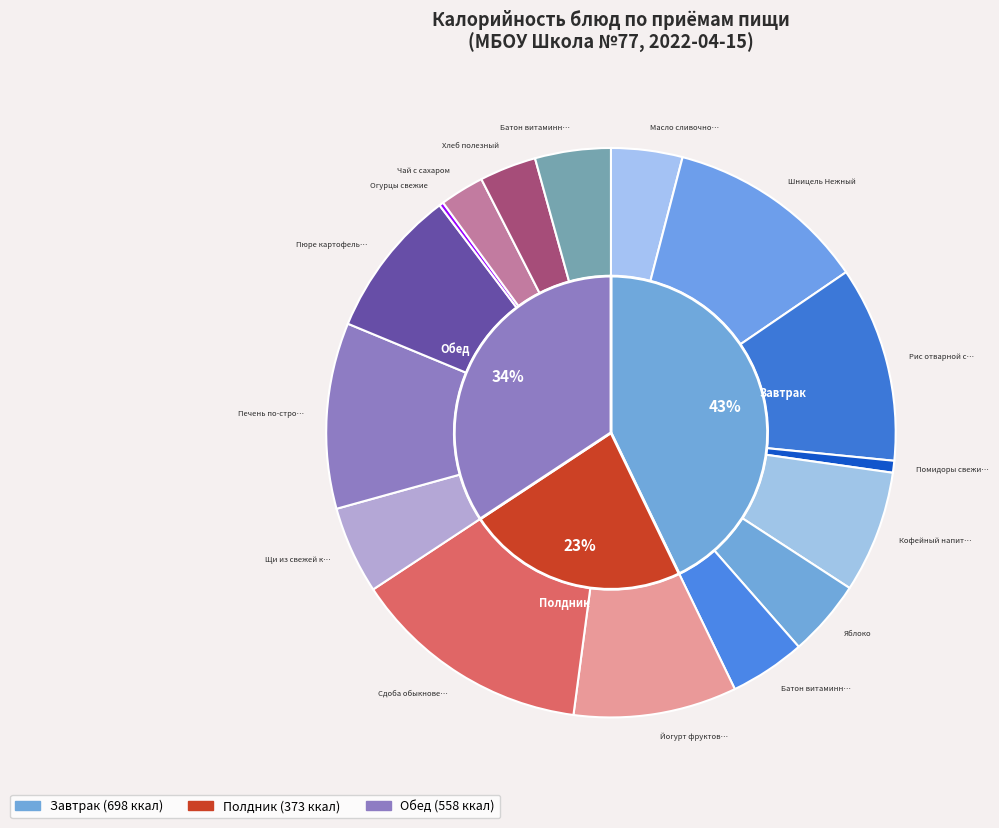

To the nearest percent, what is the difference between the largest and smallest slice percentages?

13%